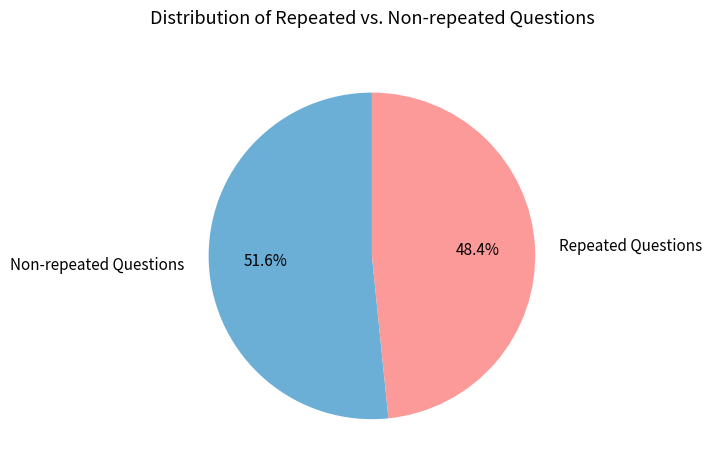

How many slices are in this pie chart?

2